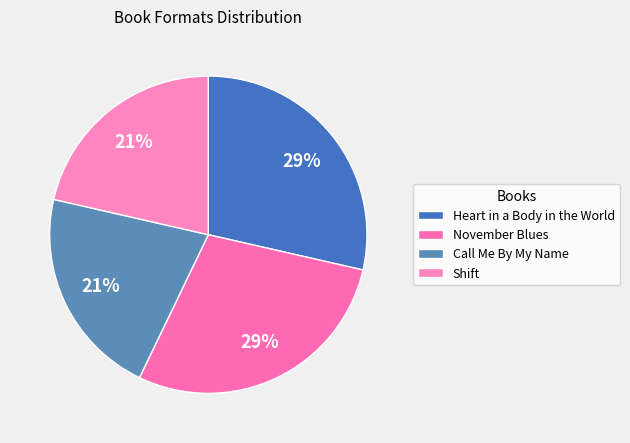

How many slices are in this pie chart?

4